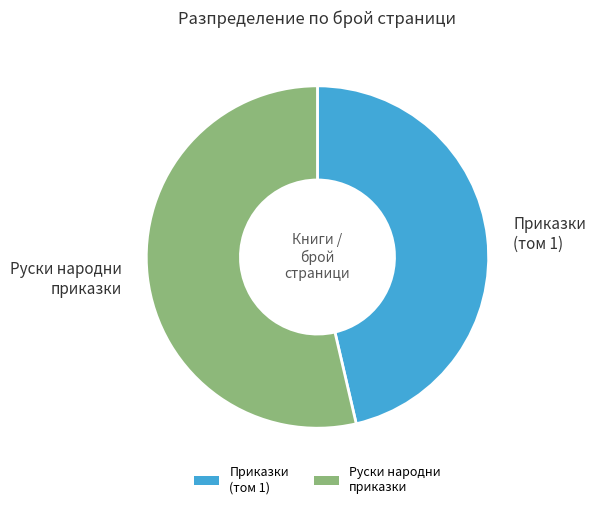

What is the ratio of the value at Руски народни приказки to the value at Приказки (том 1)?

1.2